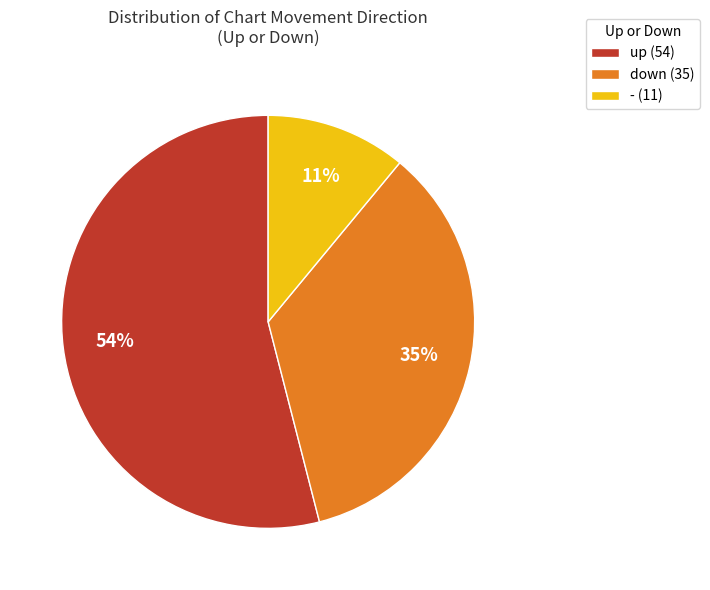

Is there any slice that represents more than half of the pie?

Yes